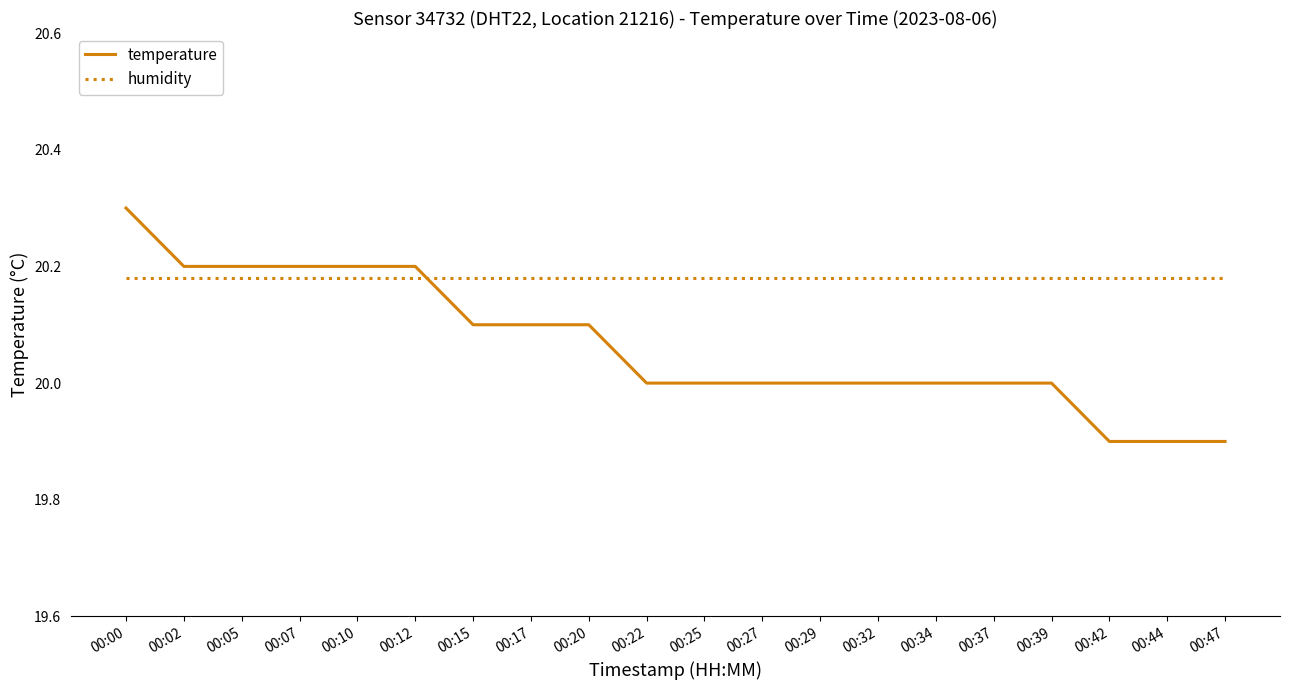

List the series in order of their overall mean, lowest first.

temperature, humidity